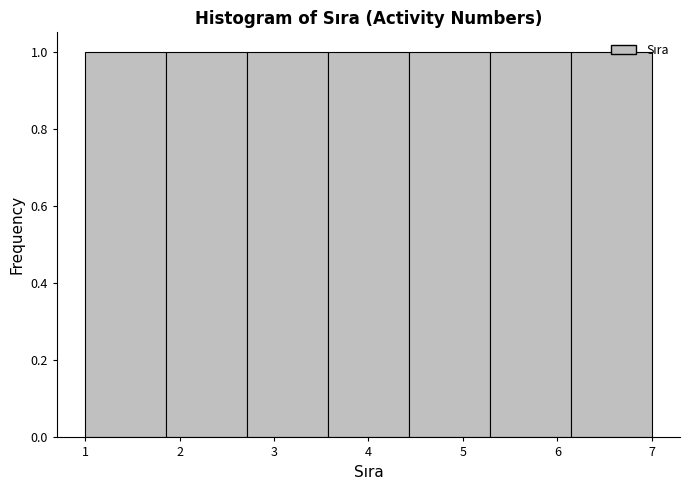

Reading left to right, list every bar in this chart as the range it spans on the x-axis followed by its height. Neither the bar edges nor the heights are printed on the chart, so give them approximately, as read against the axes.

1.0 to 1.9: 1
1.9 to 2.7: 1
2.7 to 3.6: 1
3.6 to 4.4: 1
4.4 to 5.3: 1
5.3 to 6.1: 1
6.1 to 7.0: 1